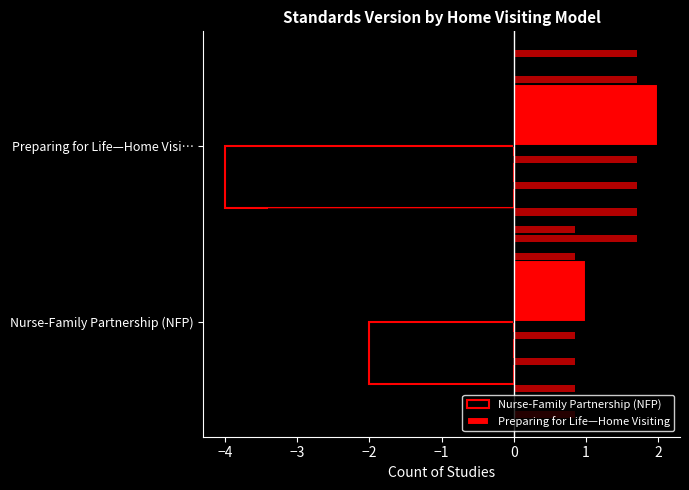

Reading left to right, extract all data points from this chart.

Nurse-Family Partnership (NFP): -2	-4
Preparing for Life—Home Visiting: 1	2